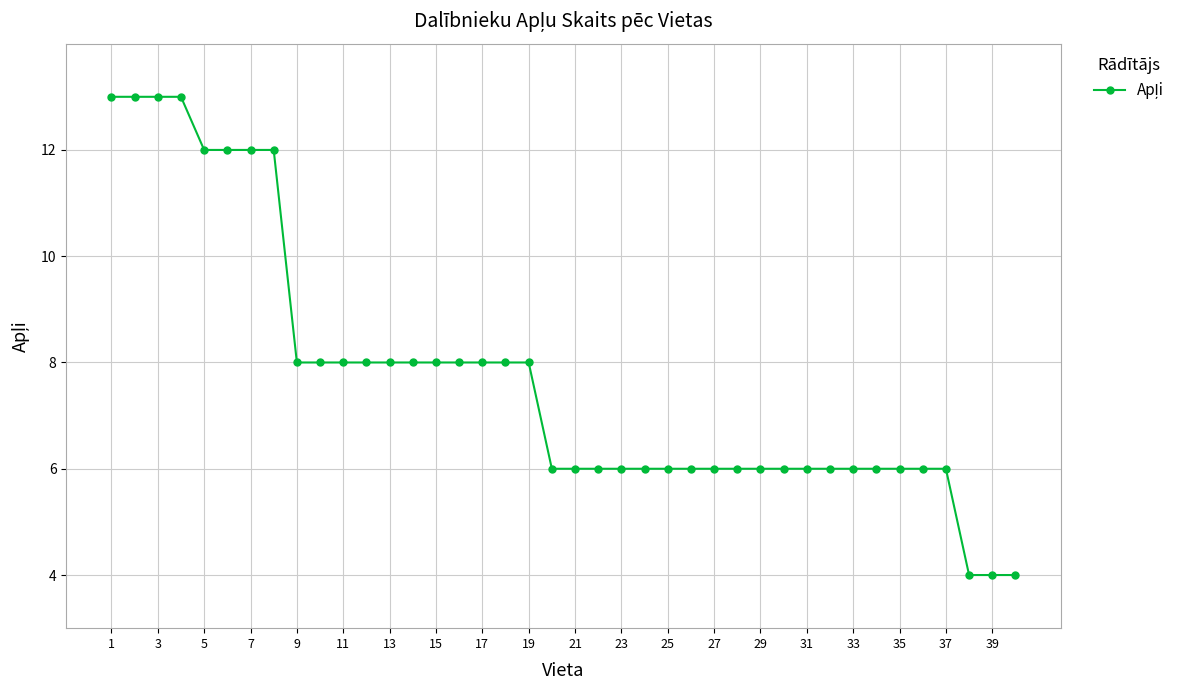

How many lines are shown in the chart?

1